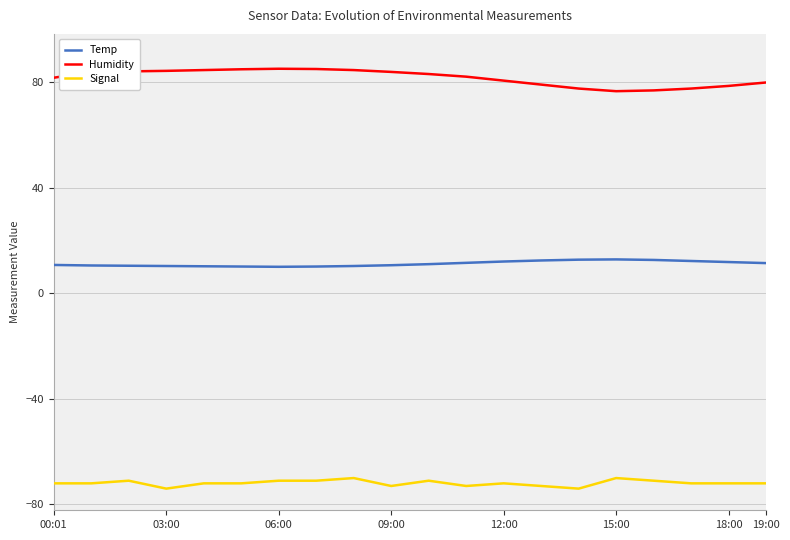

The Temp series shows 12.6 at 16. True or false?

True